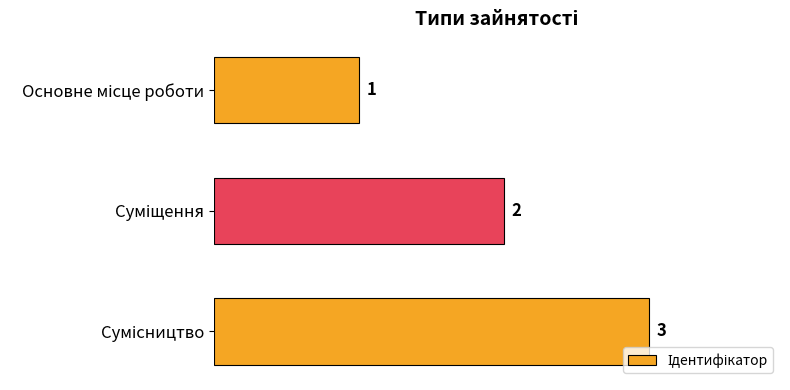

What is the maximum value shown in the chart?

3